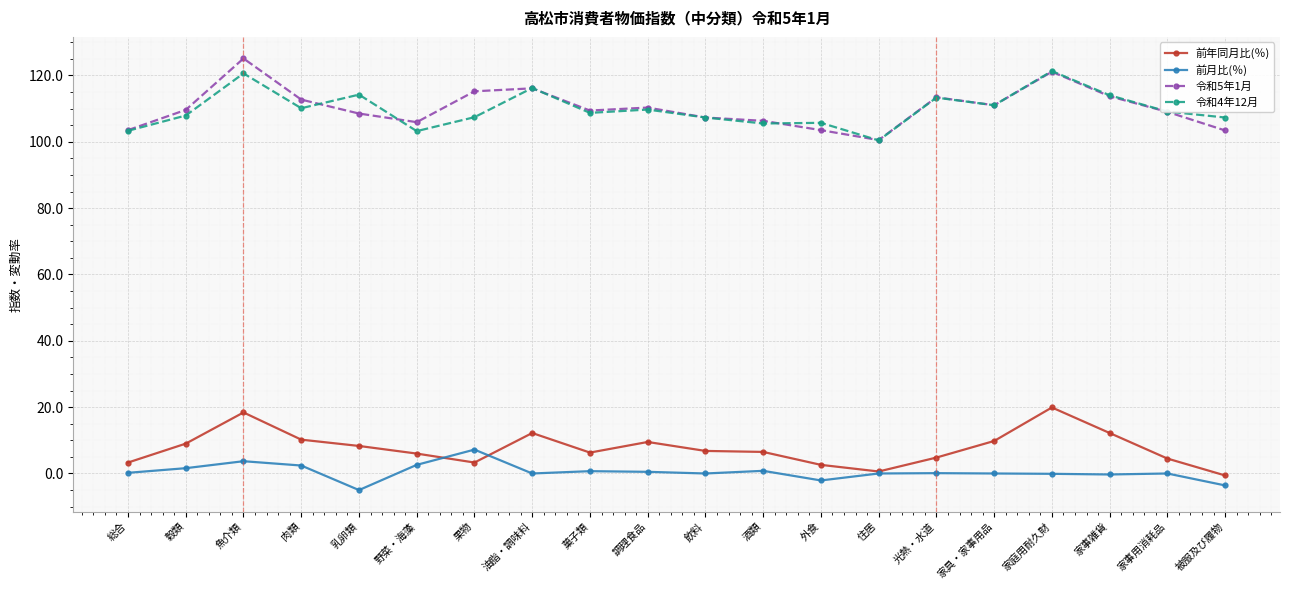

What is the sum of all 令和5年1月 values?

2205.5